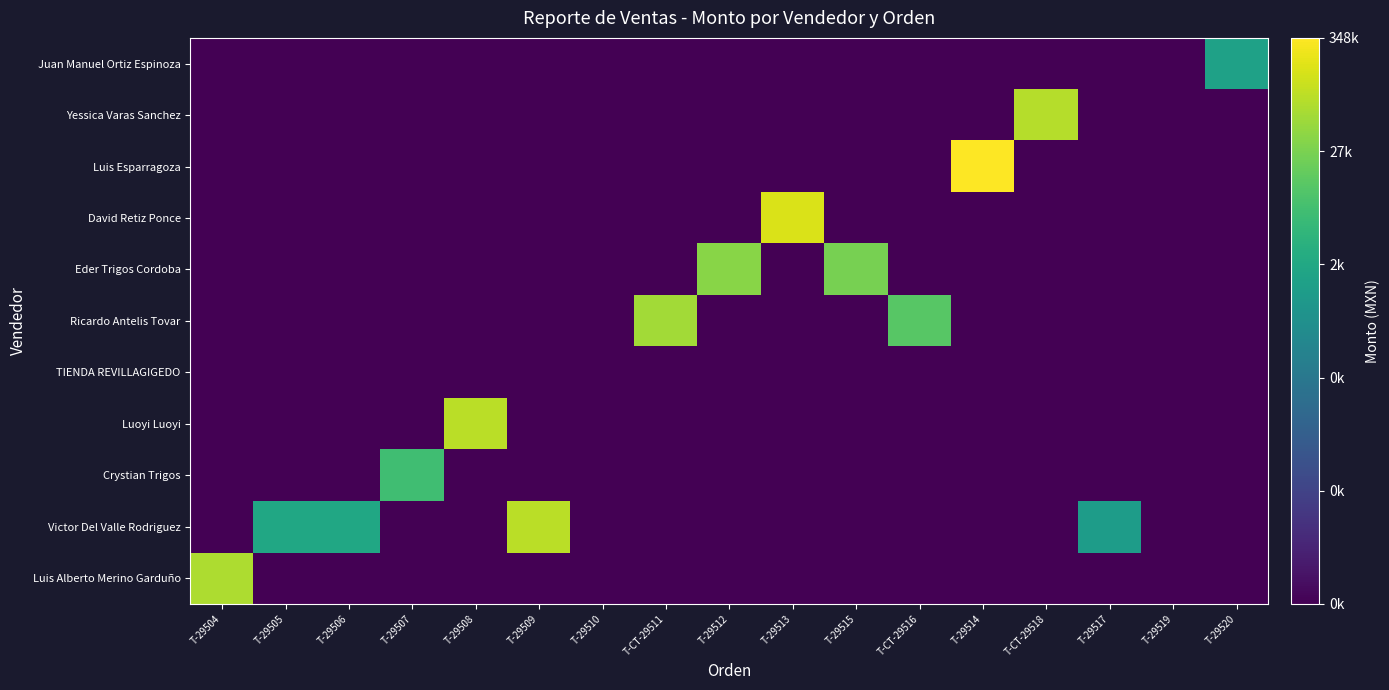

At which category is the sum across all series the highest?

T-29514